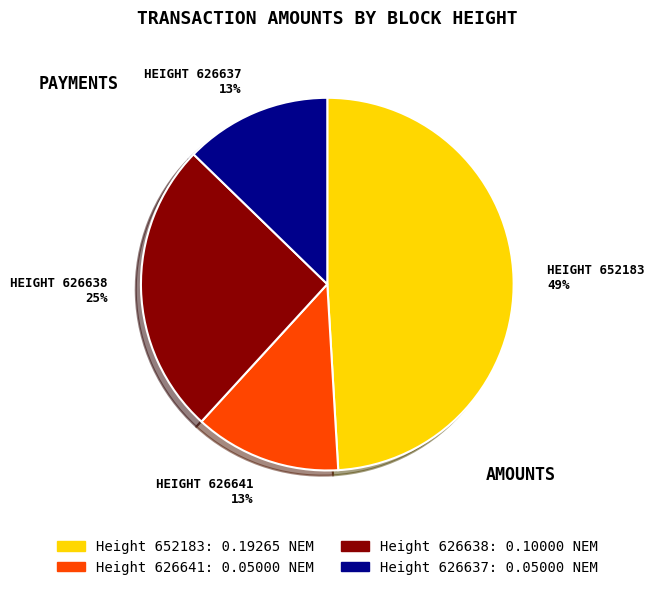

To the nearest percent, what is the average slice percentage?

25%